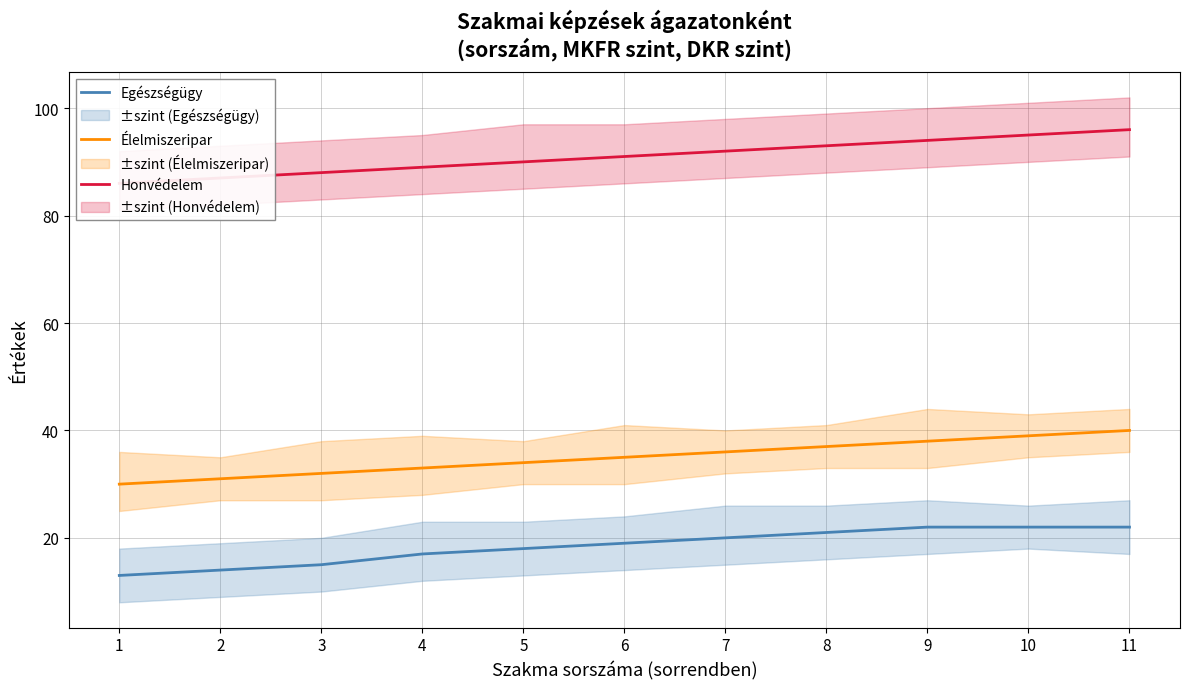

True or false: Honvédelem and Élelmiszeripar cross at least once.

False